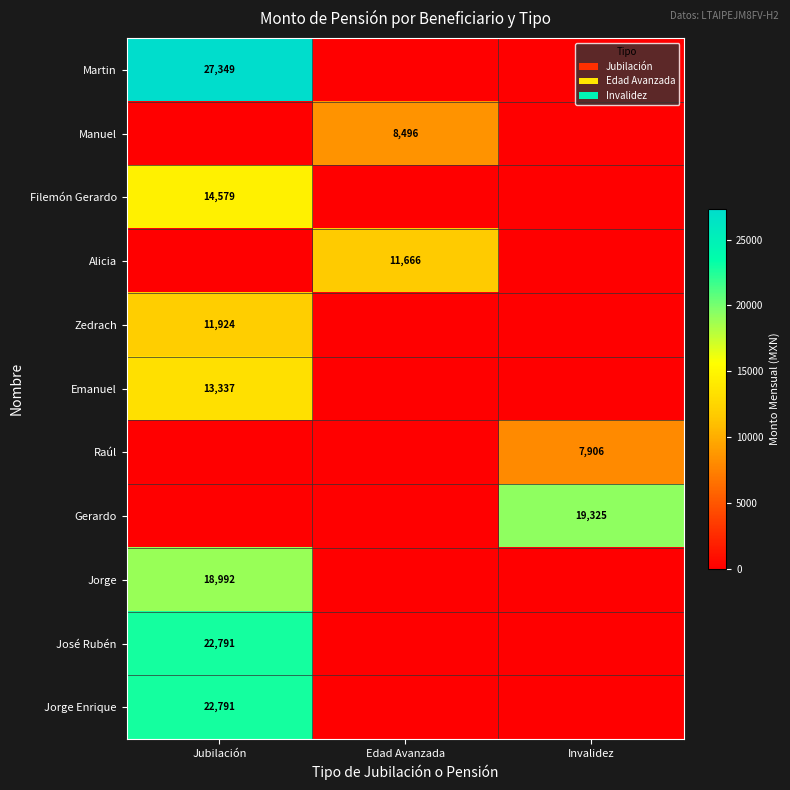

Count the number of data series in this chart.

11